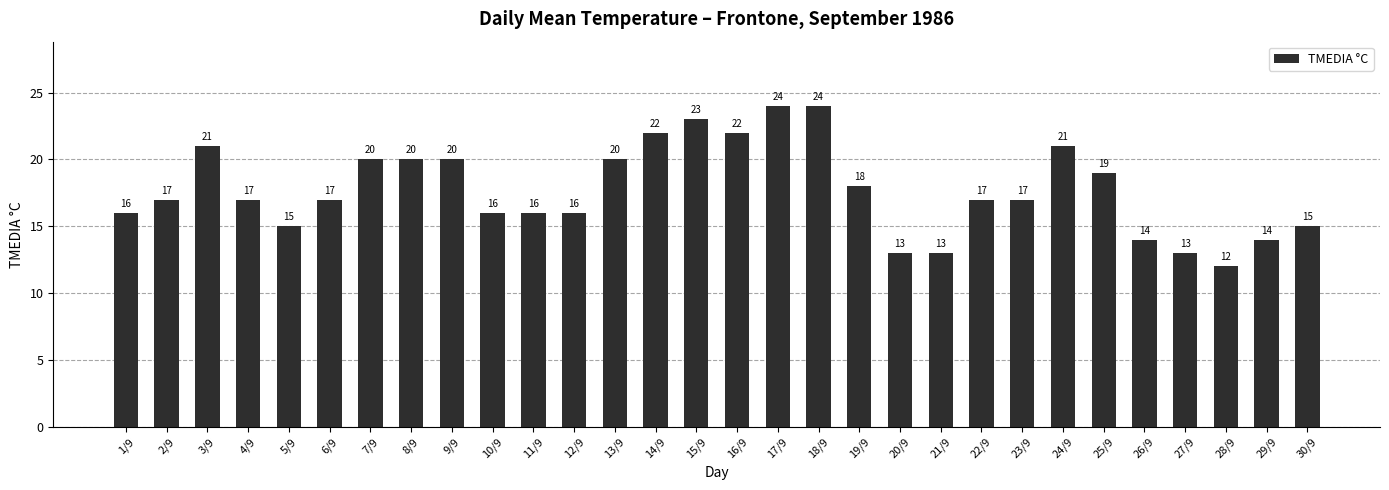

Reading left to right, what are all the values shown in this chart?

1/9=16	2/9=17	3/9=21	4/9=17	5/9=15	6/9=17	7/9=20	8/9=20	9/9=20	10/9=16	11/9=16	12/9=16	13/9=20	14/9=22	15/9=23	16/9=22	17/9=24	18/9=24	19/9=18	20/9=13	21/9=13	22/9=17	23/9=17	24/9=21	25/9=19	26/9=14	27/9=13	28/9=12	29/9=14	30/9=15